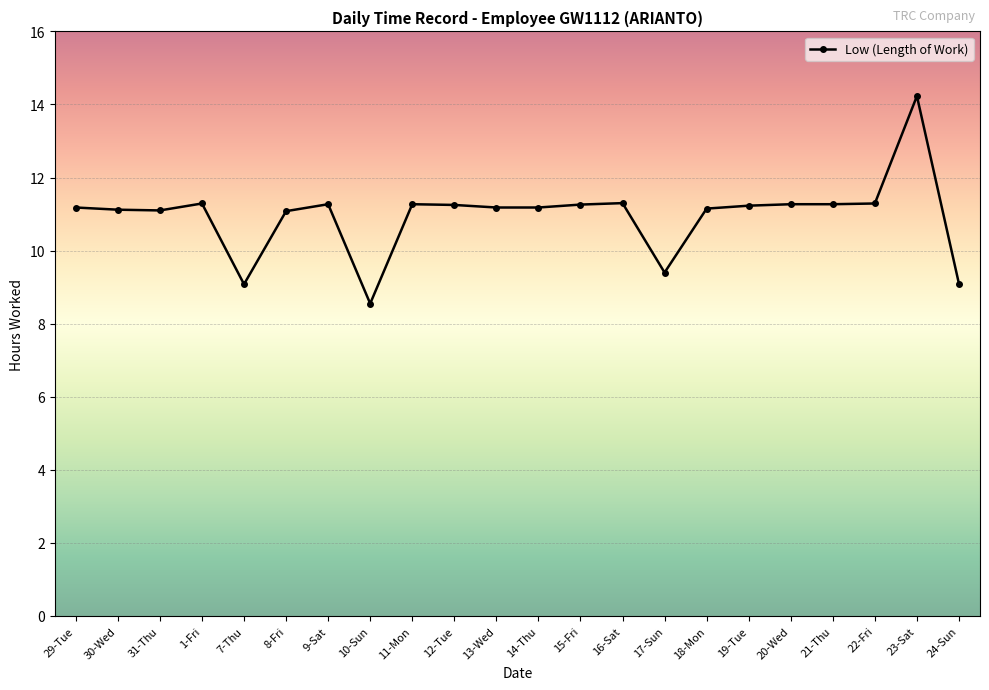

How many lines are shown in the chart?

1